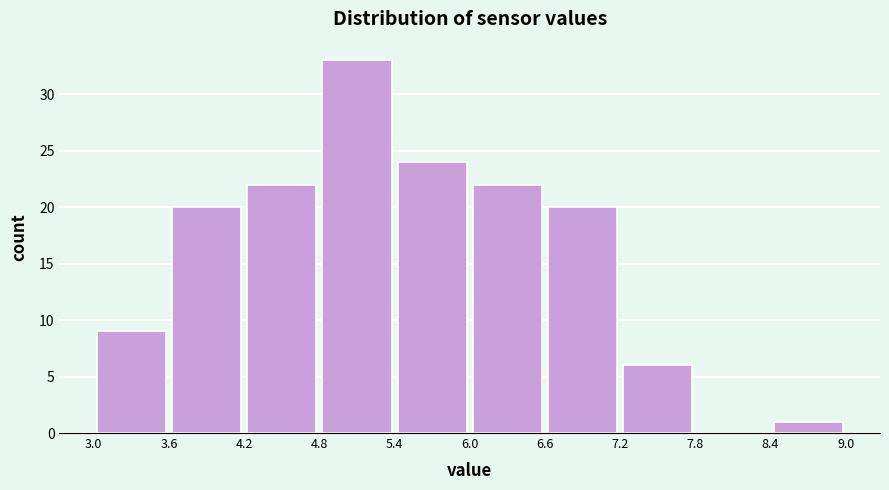

Which range on the x-axis has the tallest bar?

4.8 to 5.4